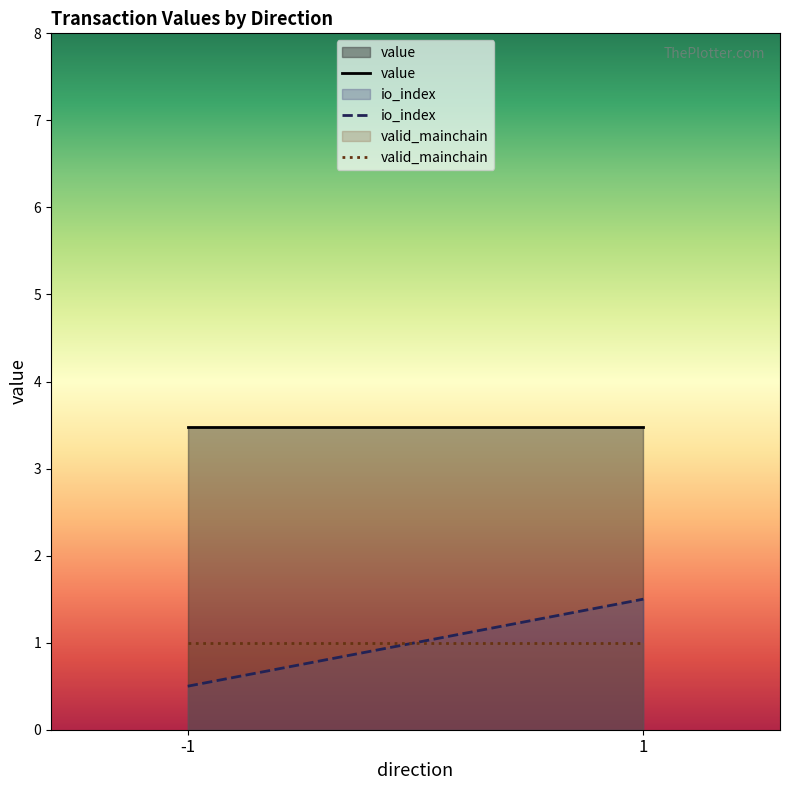

The valid_mainchain series shows 1.8 at -1. True or false?

False